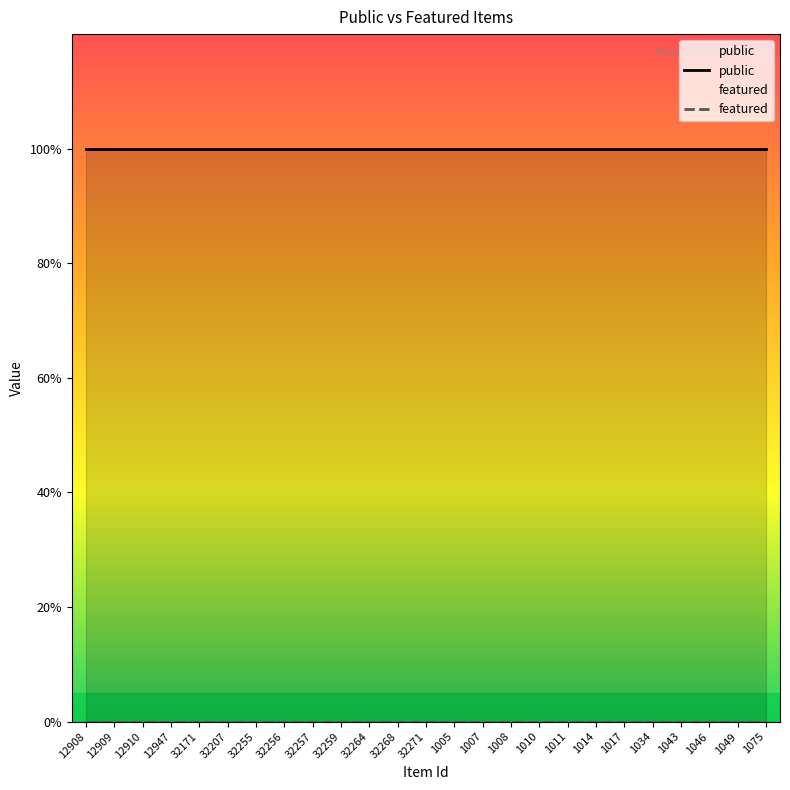

List the series in order of their overall mean, highest first.

public, featured